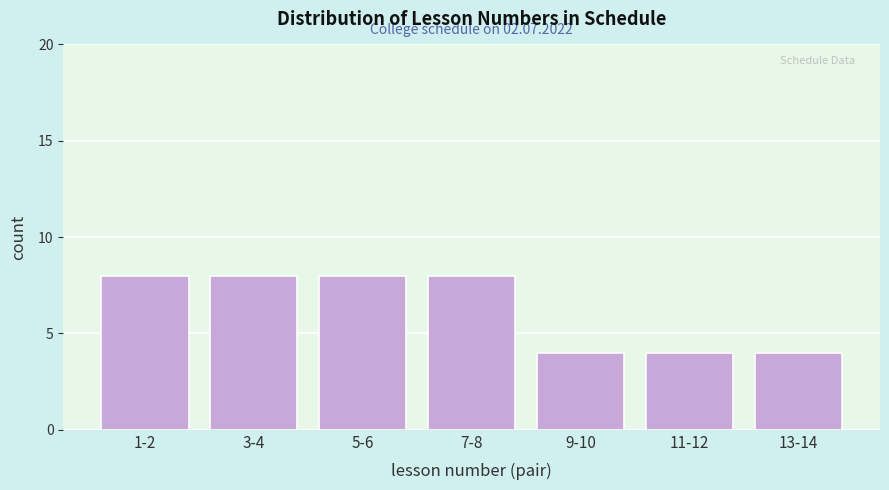

Reading left to right, extract all data points from this chart.

1-2=8	3-4=8	5-6=8	7-8=8	9-10=4	11-12=4	13-14=4